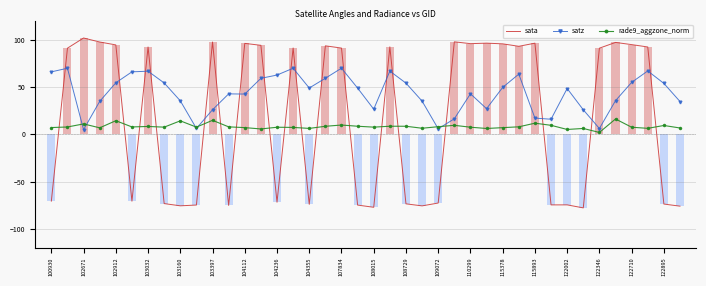

After their last crossing, which series has the higher values: sata or rade9_aggzone_norm?

rade9_aggzone_norm